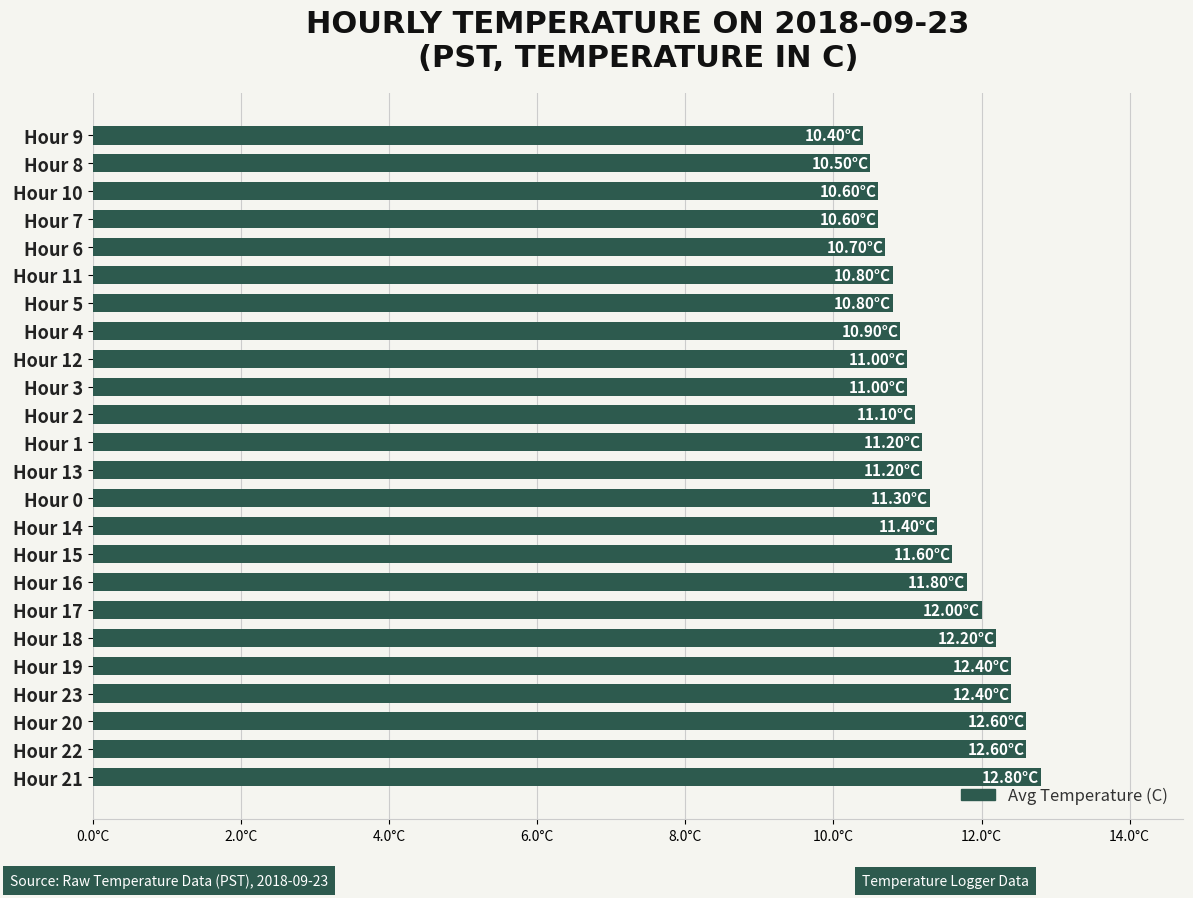

Are the bars horizontal?

Yes